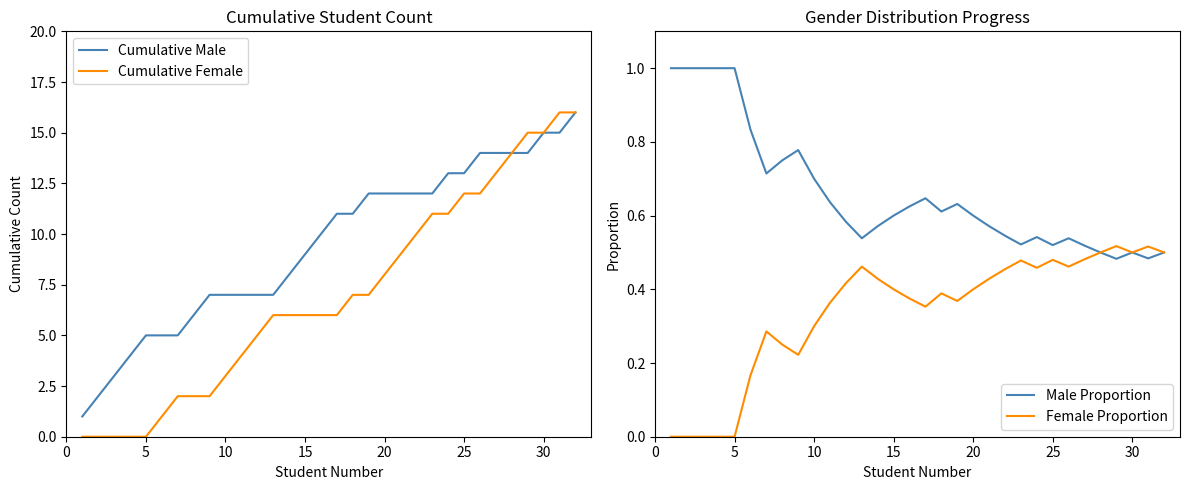

What is the difference between the maximum and minimum values in the Female Proportion series?

0.5